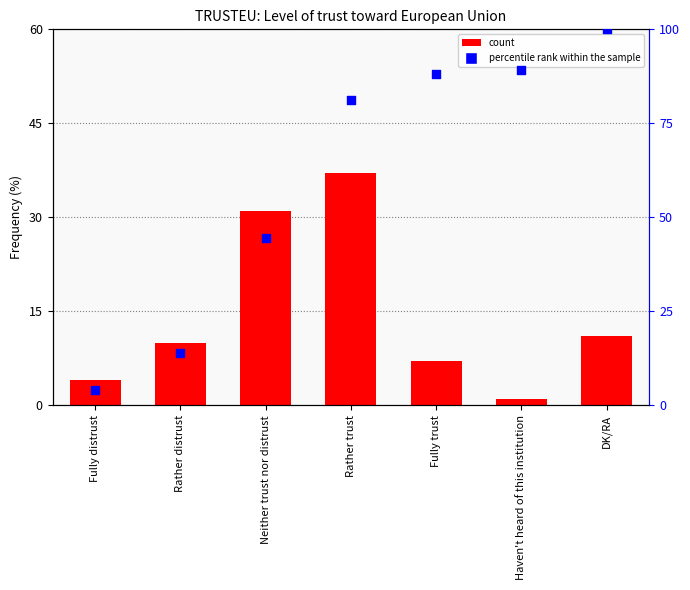

Is the value of percentile rank within the sample at DK/RA greater than the value of count at Rather trust?

Yes